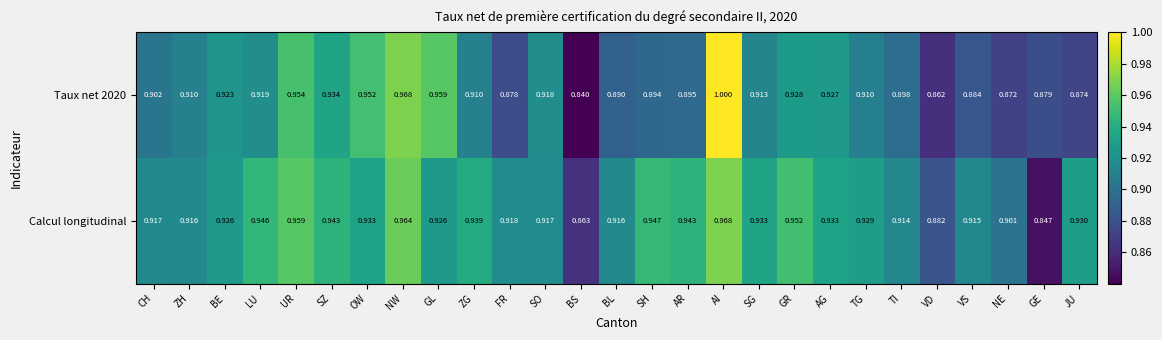

Which category has the highest value across all series?

AI